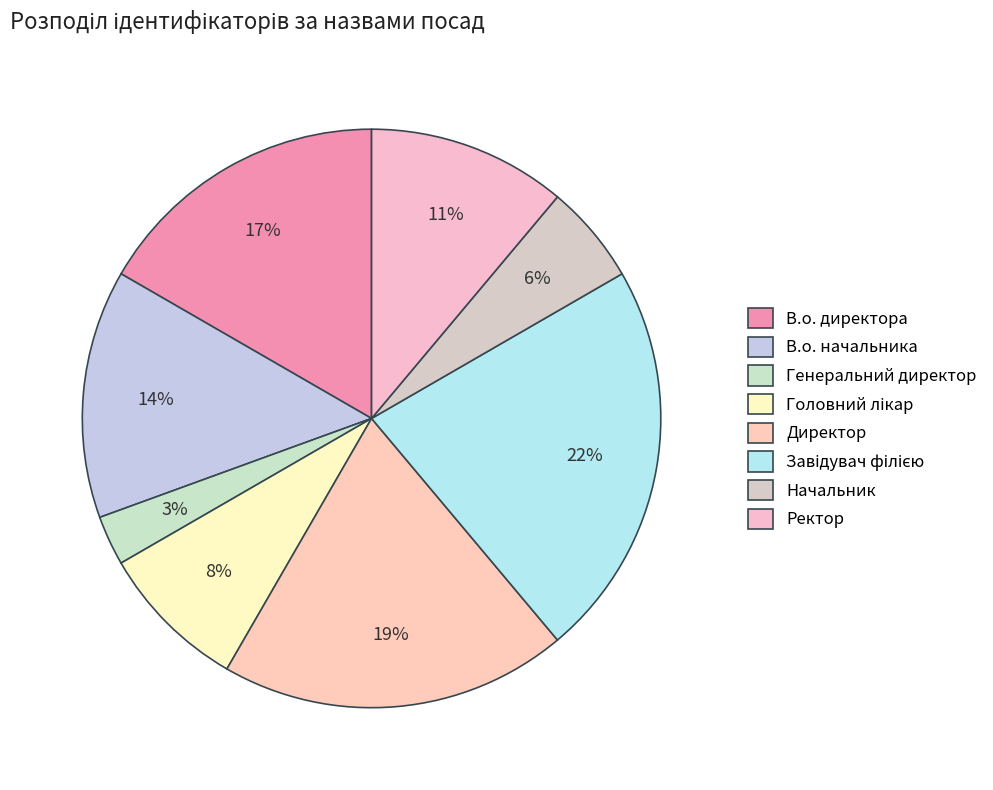

True or false: Начальник accounts for 6% of the total.

True